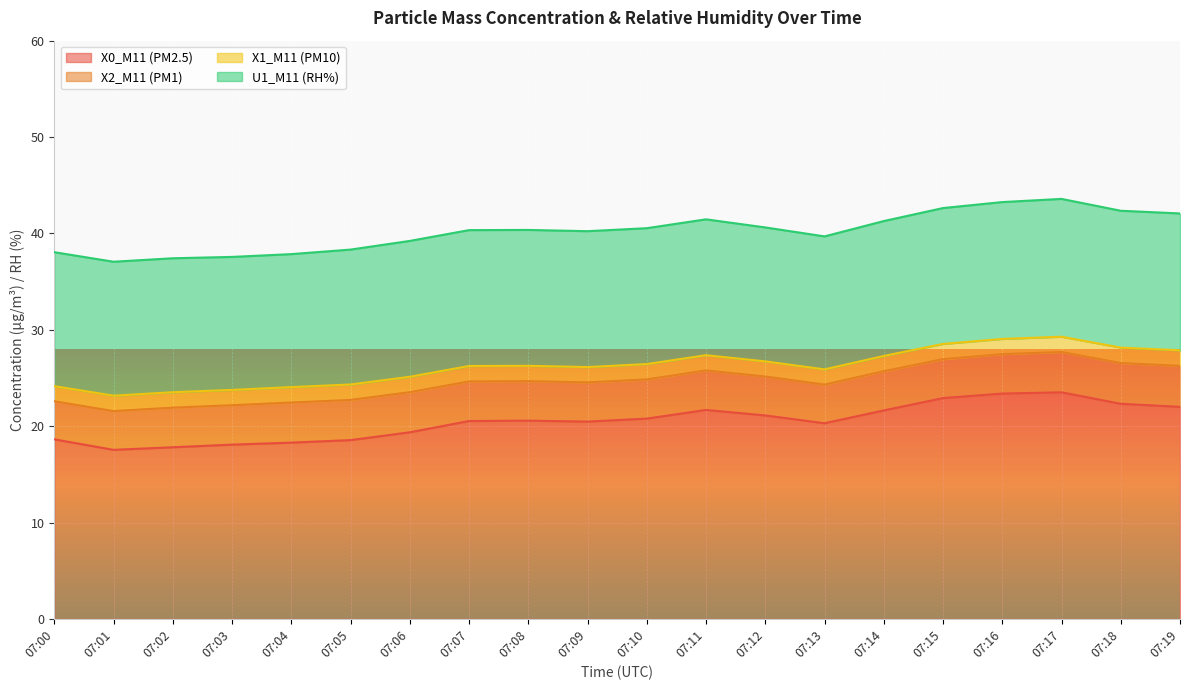

At how many categories does at least one series exceed 23?

2